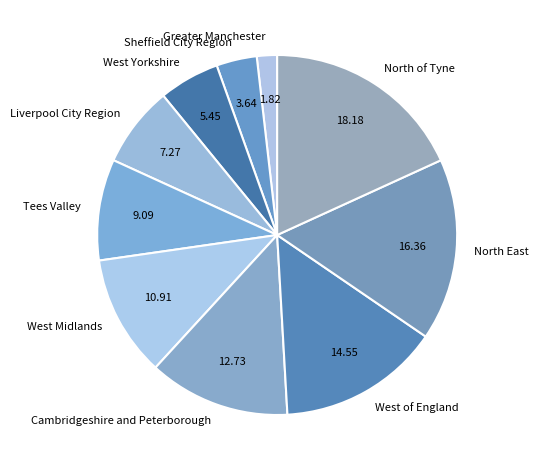

Which has a higher value, West Midlands or West of England?

West of England